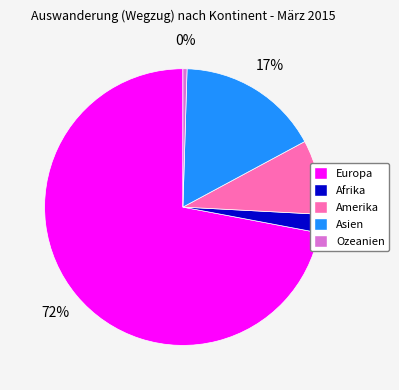

Approximately how many times larger is the value at Amerika compared to Ozeanien?

18.2